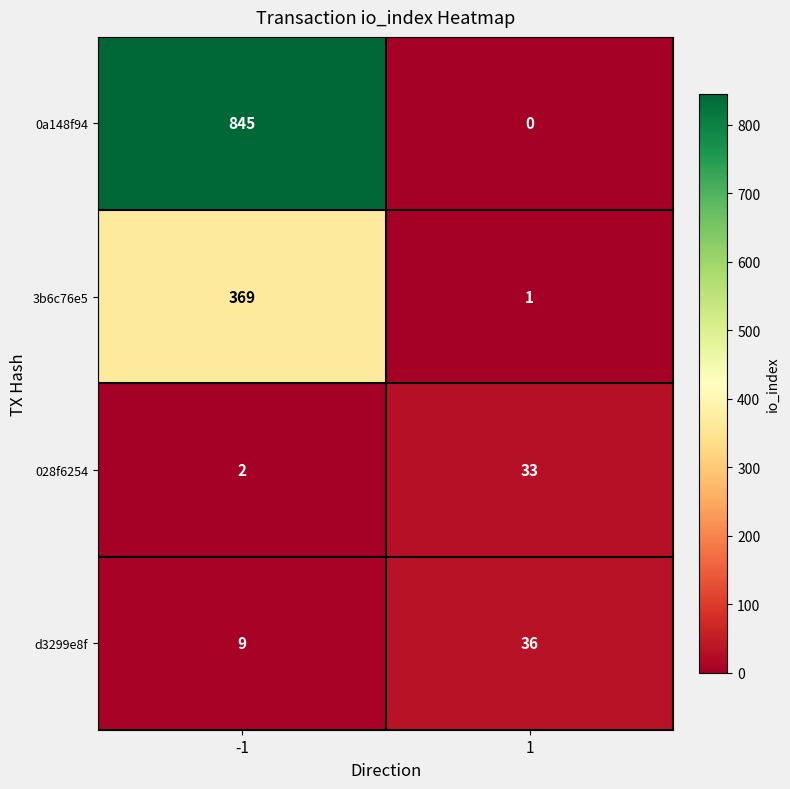

What is the sum of the 3b6c76e5 values at -1 and 1?

370